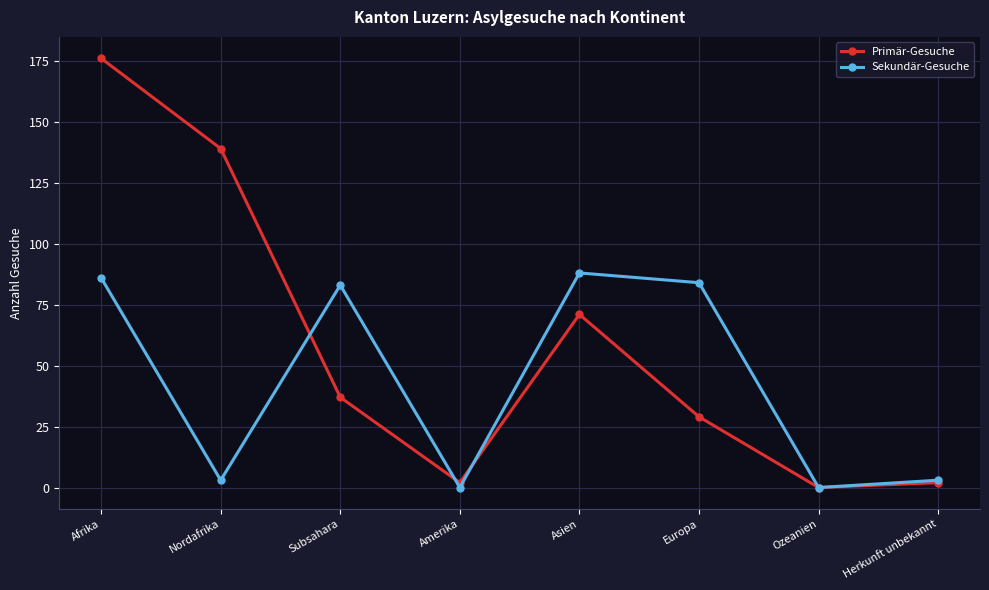

Reading right to left, list all the values displayed in this chart.

Primär-Gesuche: Herkunft unbekannt=2	Ozeanien=0	Europa=29	Asien=71	Amerika=2	Subsahara=37	Nordafrika=139	Afrika=176
Sekundär-Gesuche: Herkunft unbekannt=3	Ozeanien=0	Europa=84	Asien=88	Amerika=0	Subsahara=83	Nordafrika=3	Afrika=86